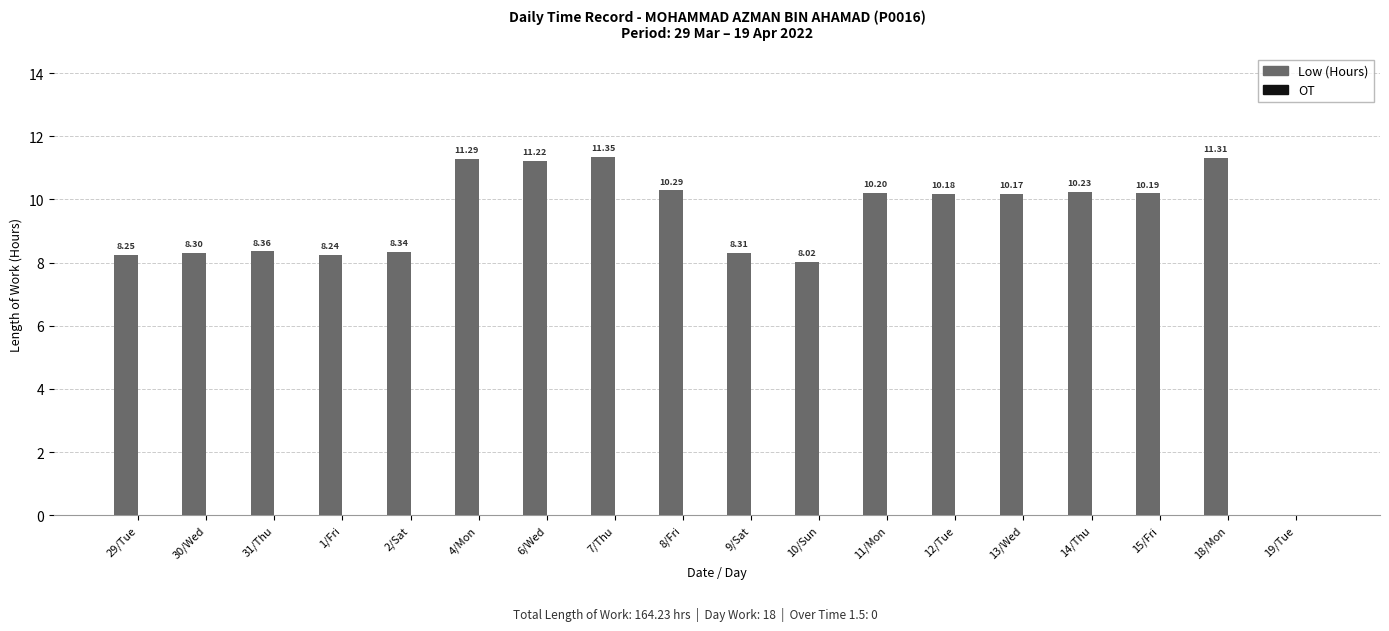

Approximately how many times larger is the value at 29/Tue compared to 31/Thu?

1.0